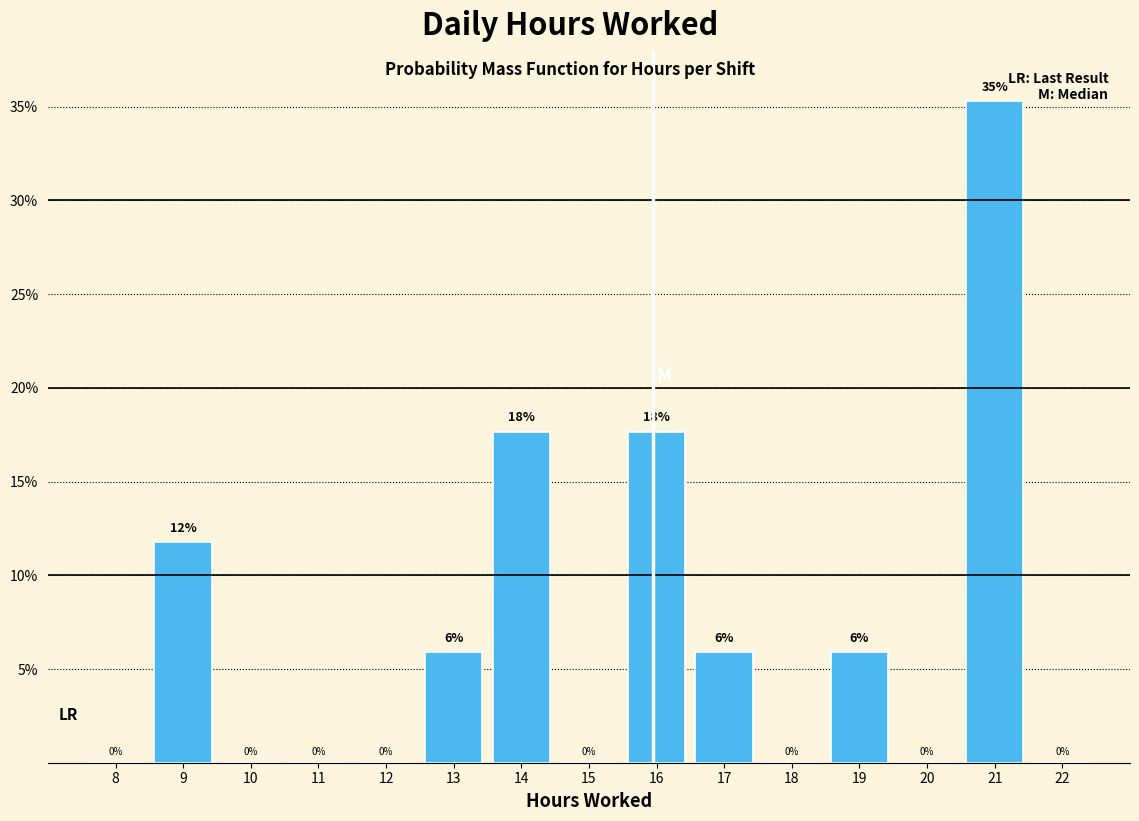

Which has a higher value, 14 or 18?

14